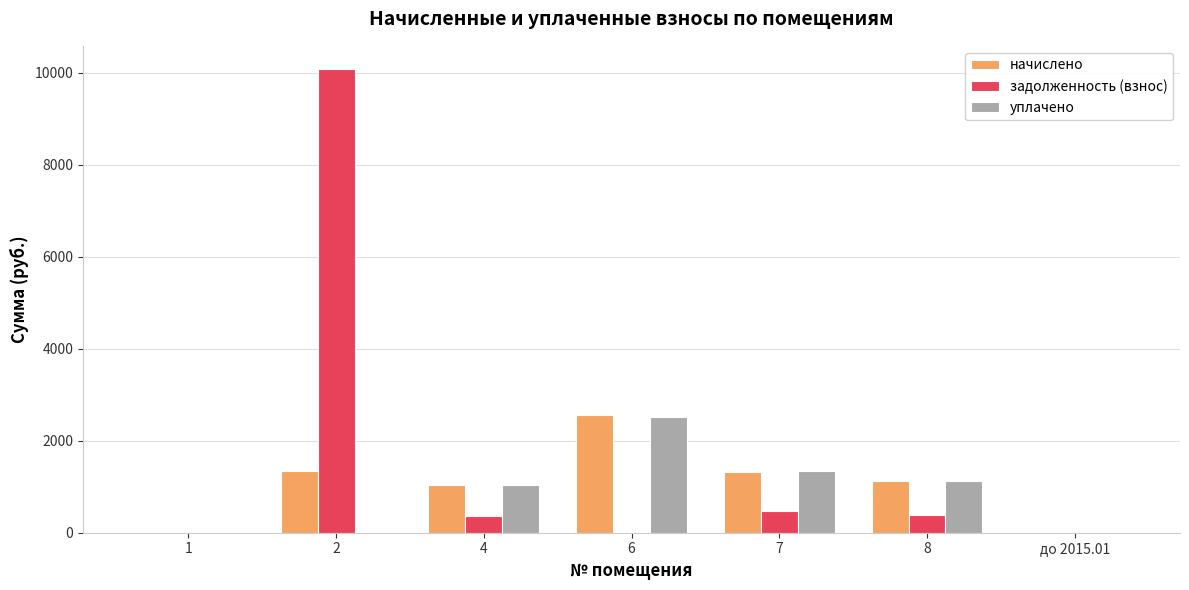

What are all the series names shown in the legend?

начислено, задолженность (взнос), уплачено